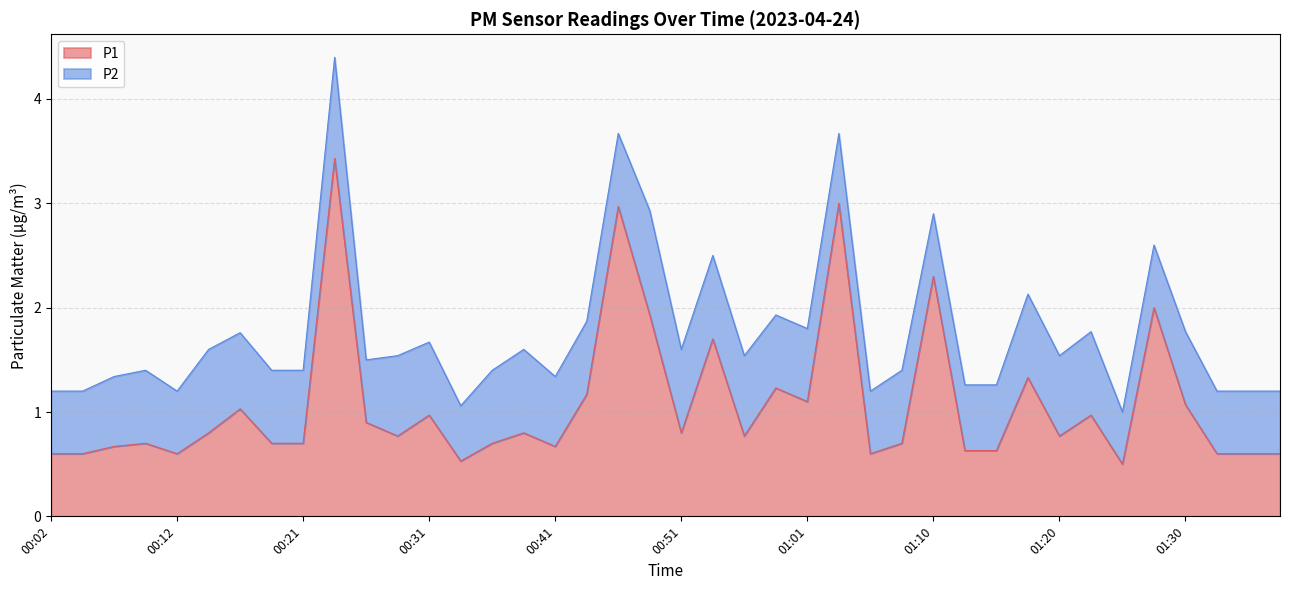

At which category does the chart reach its minimum across all series?

01:25